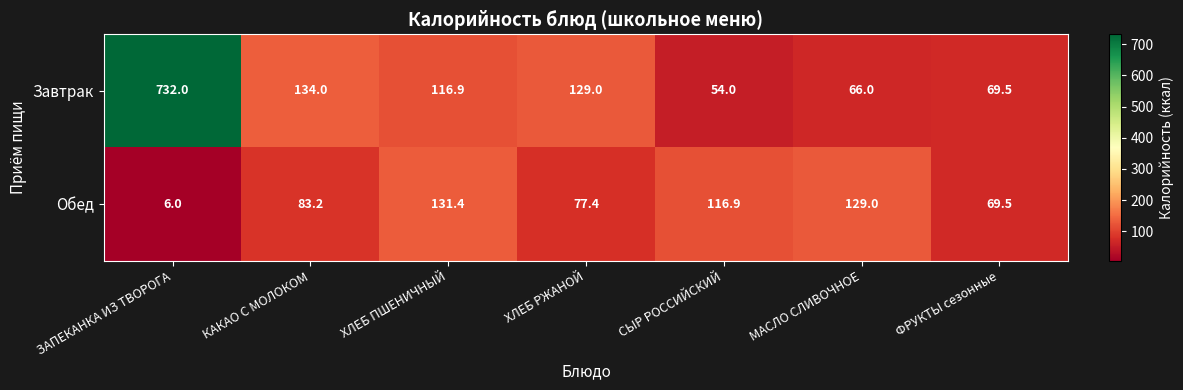

Is it true that Обед equals 131.4 at ХЛЕБ ПШЕНИЧНЫЙ?

True